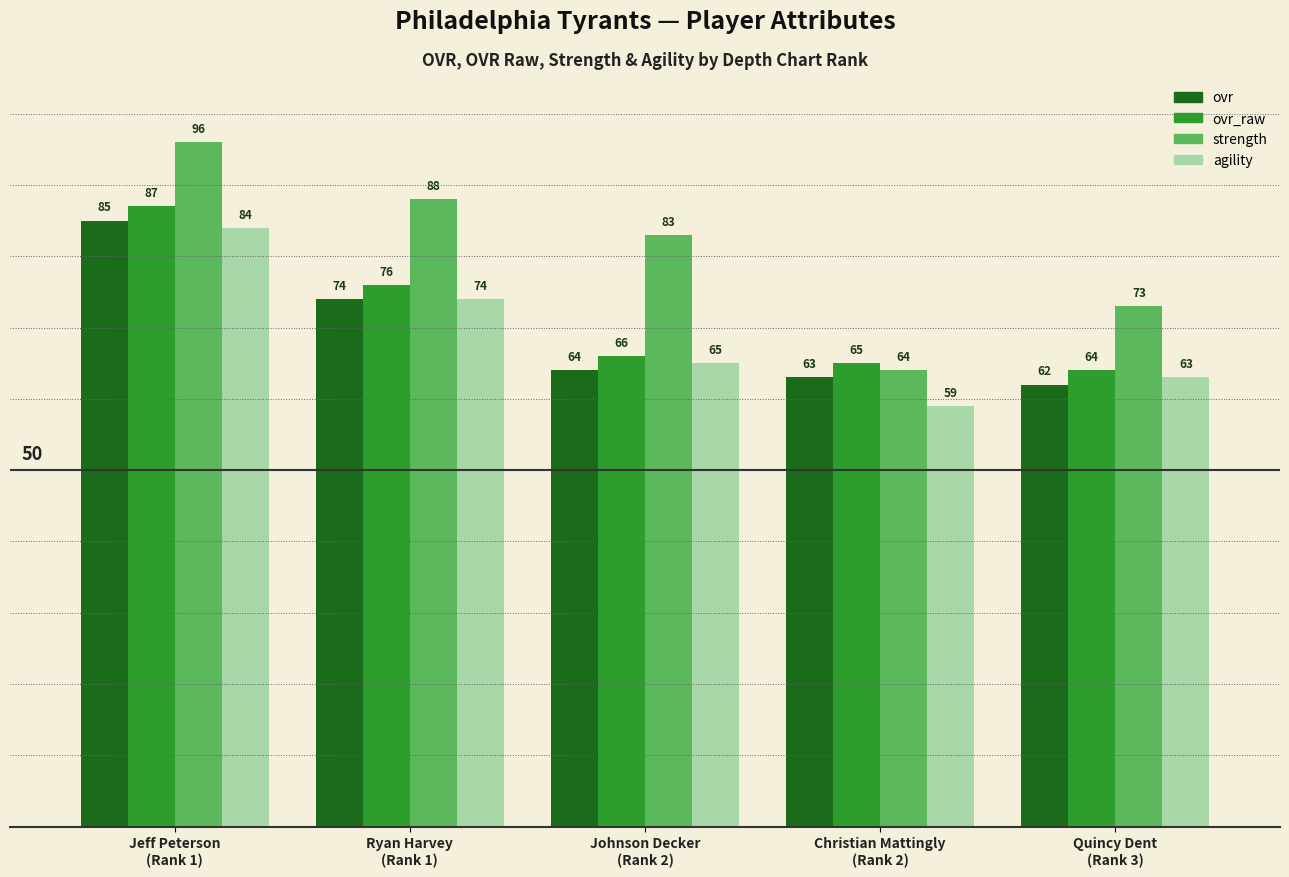

How many bars are there in total?

20